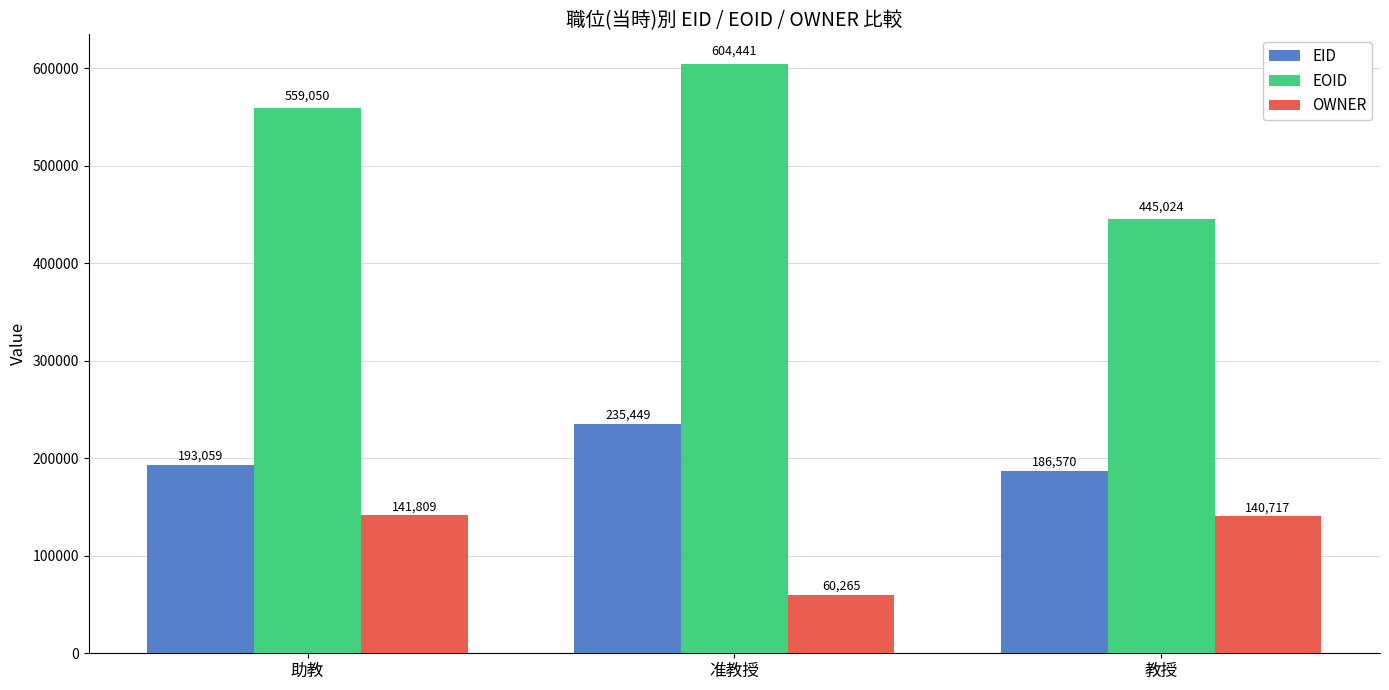

What is the label of the 2nd bar from the left?

准教授